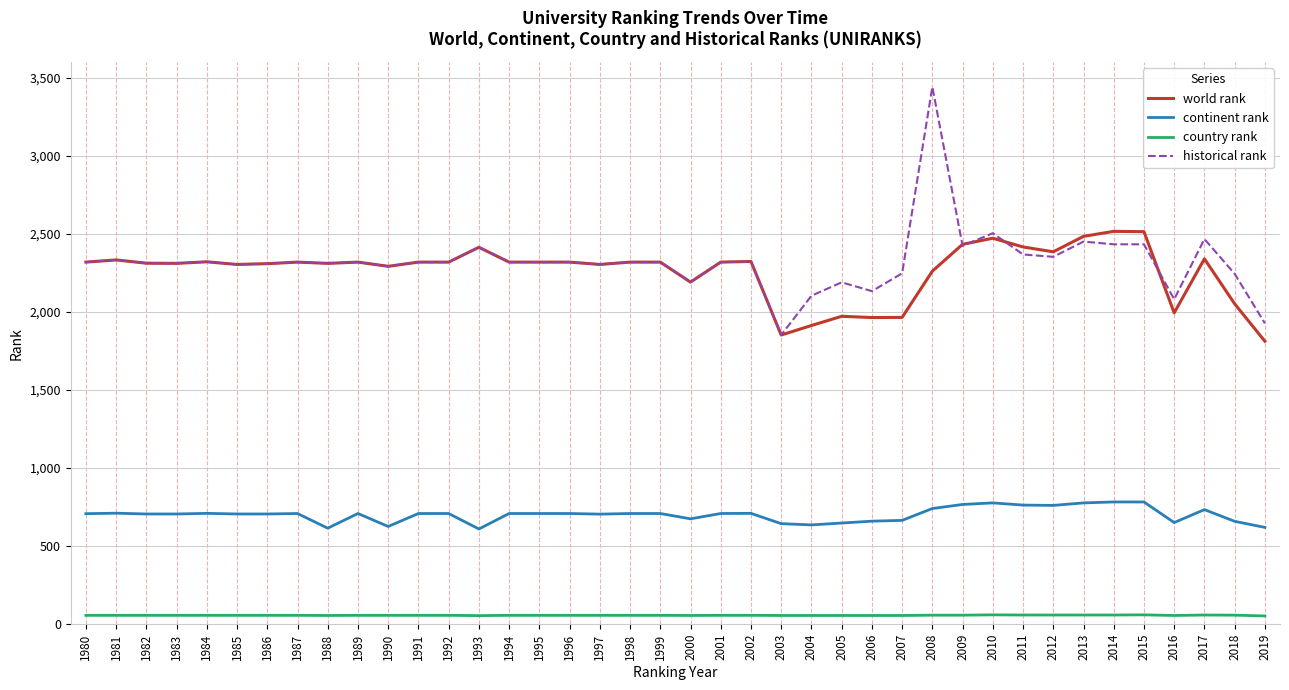

List the series in order of their peak value, highest first.

historical rank, world rank, continent rank, country rank